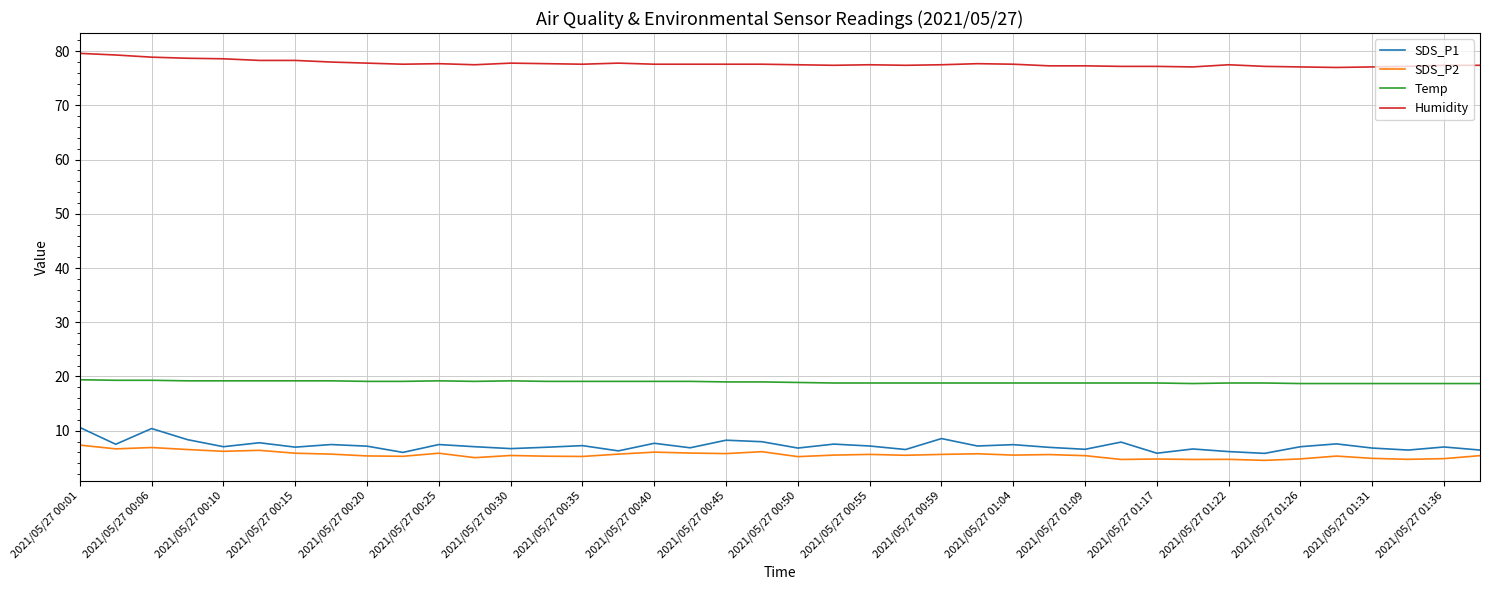

Which series has the largest range (max minus min)?

SDS_P1